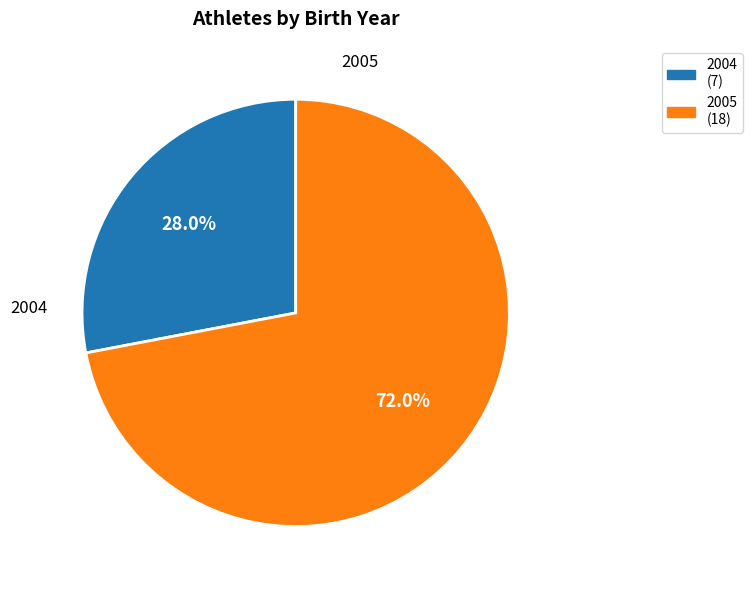

How many segments does this pie chart have?

2